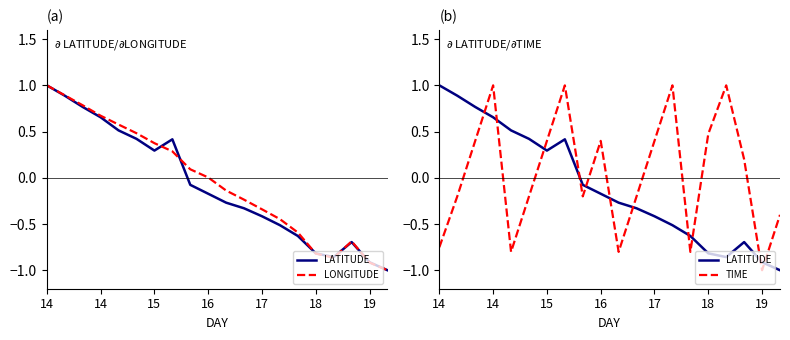

What is the label of the 11th point from the right?

16